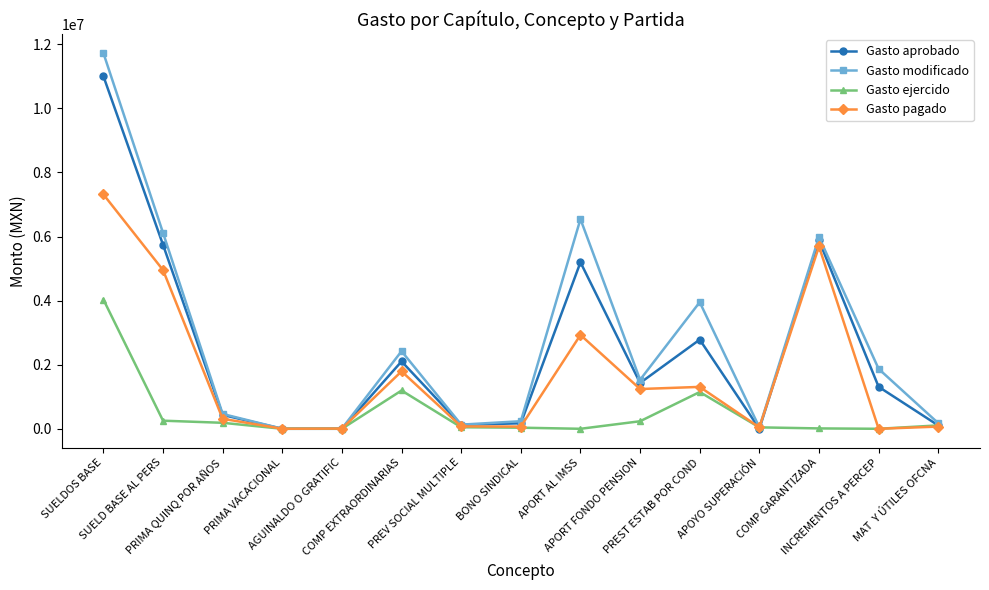

How many data points in Gasto pagado are less than 312512?

7